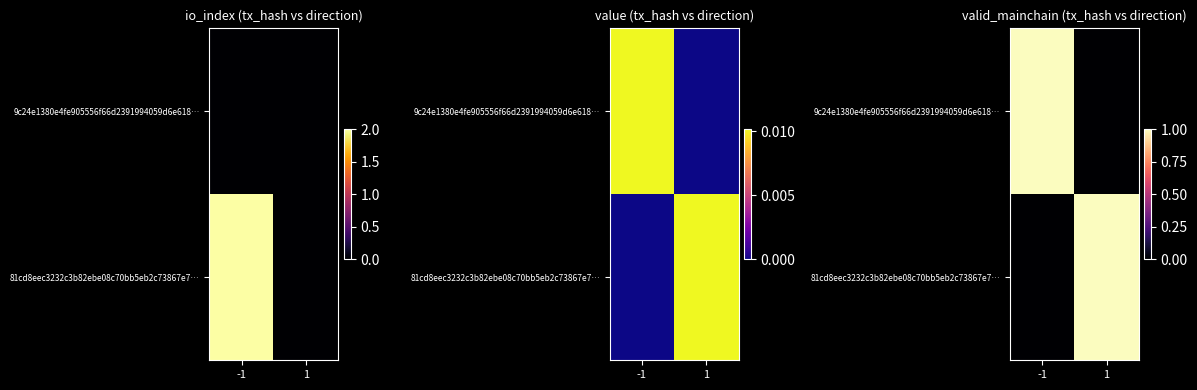

At which category does the chart reach its peak across all series?

-1